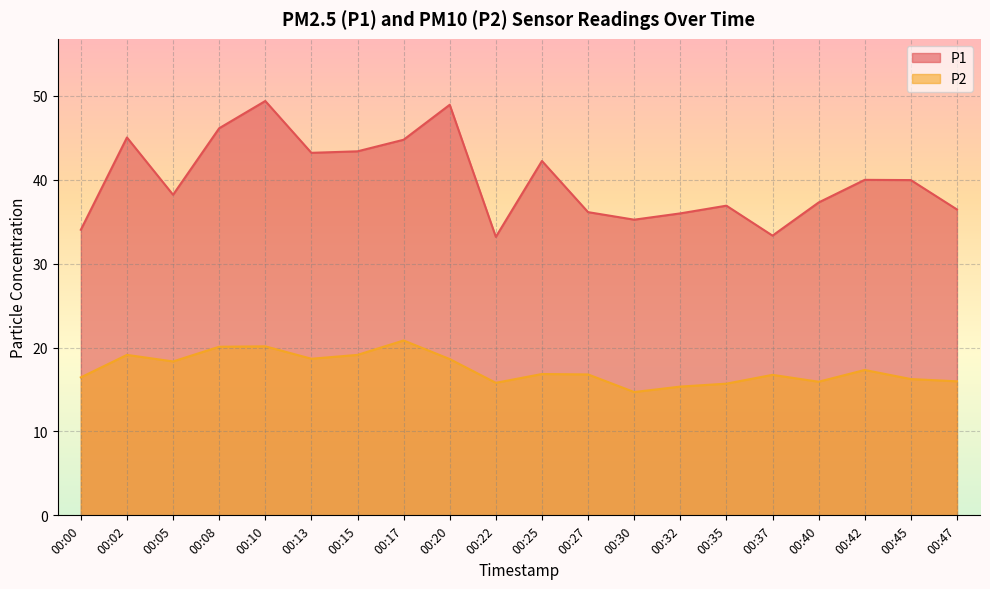

Which series has the widest spread of values?

P1